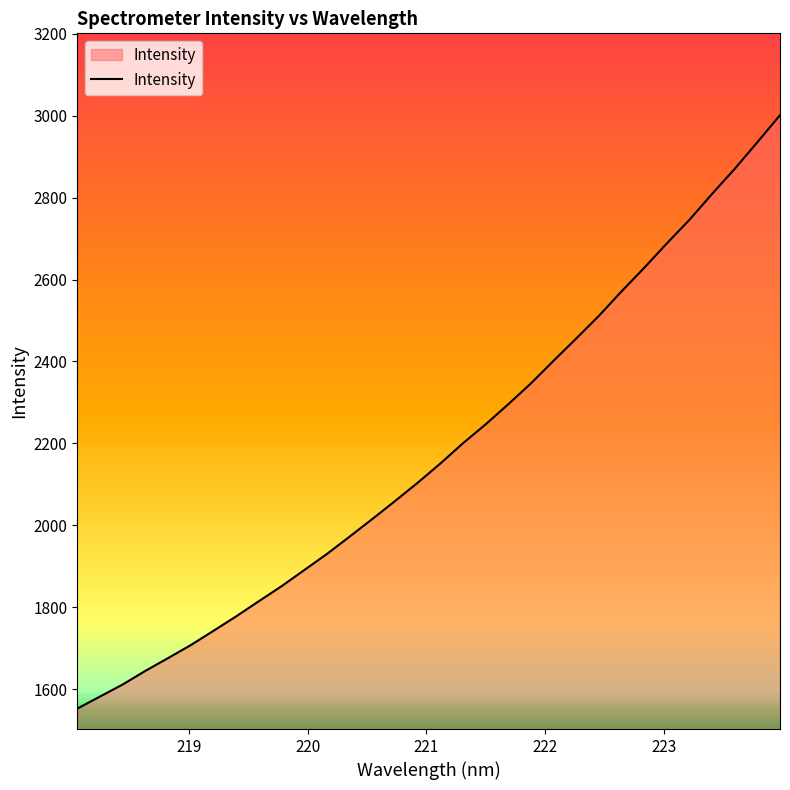

What is the greatest value displayed?

3001.6